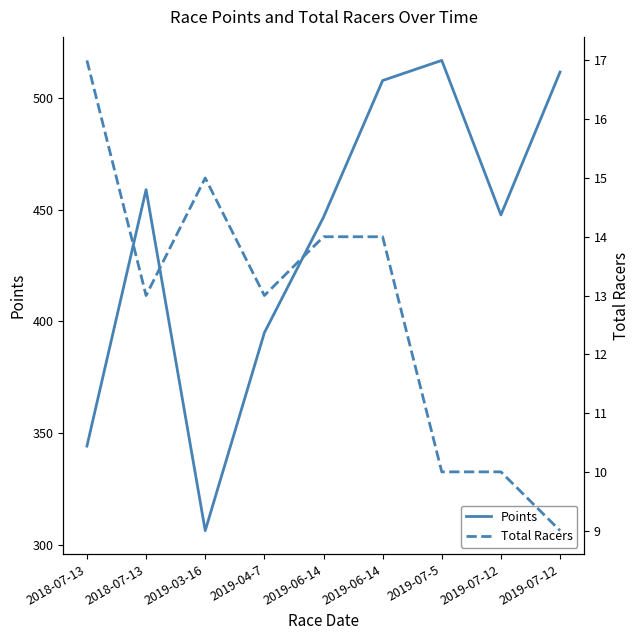

True or false: Total Racers and Points intersect in this chart.

False